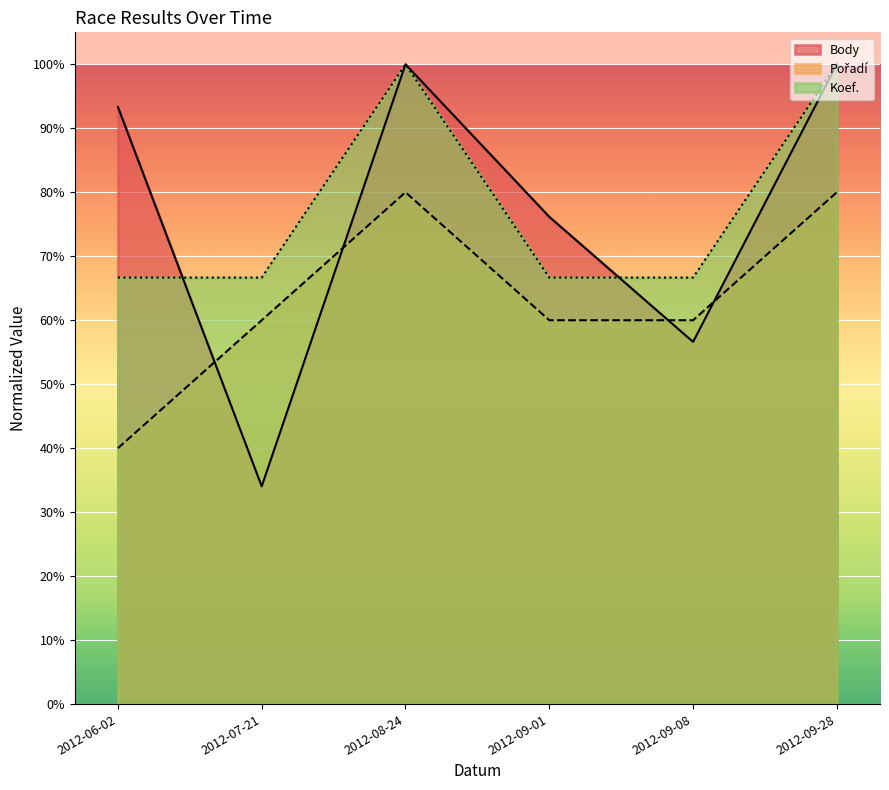

What is the sum of the Koef. values at 2012-08-24 and 2012-09-08?

1.7